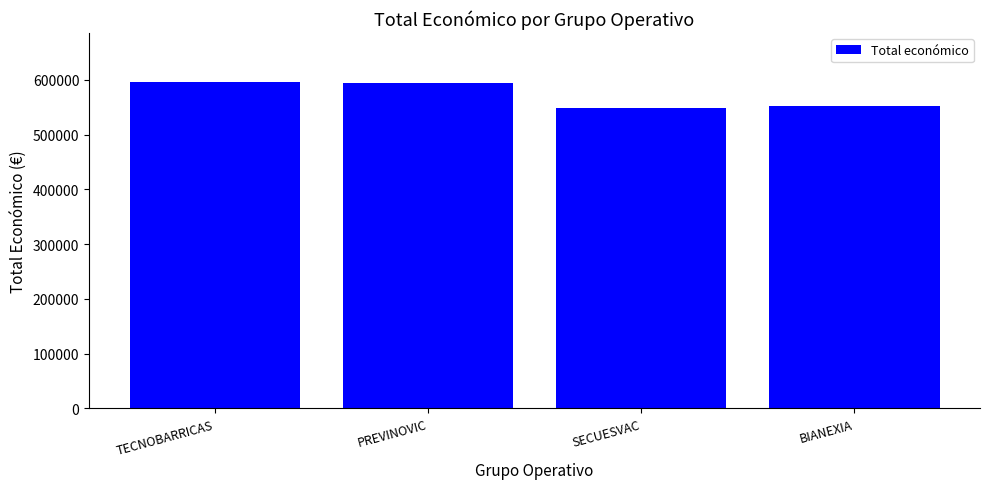

What is the difference between the second highest and second lowest values?

40519